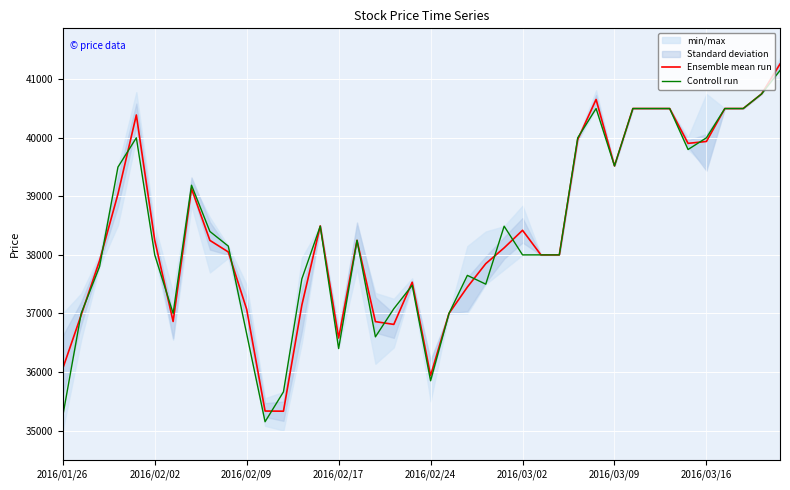

Which series has the largest total across all categories?

Ensemble mean run